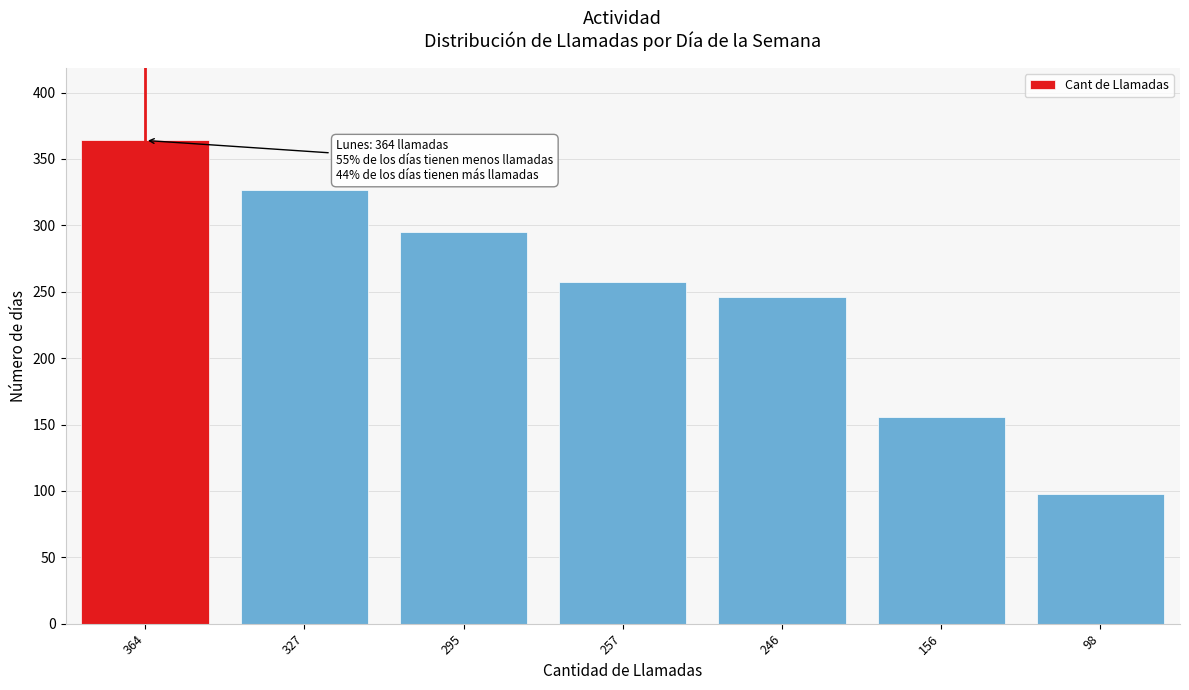

Reading left to right, list all the values displayed in this chart.

364=364	327=327	295=295	257=257	246=246	156=156	98=98